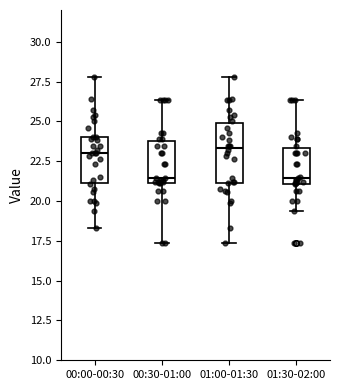

Reading left to right, read every box against the y-axis: the position of its median line, the range the box covers, and the ends of its whiskers. The values are not printed on the chart, so give them approximately, as read against the axis.

00:00-00:30: median 23.0, box 21.0 to 24.0, whiskers 18.5 to 28.0
00:30-01:00: median 21.5, box 21.0 to 24.0, whiskers 17.5 to 26.5
01:00-01:30: median 23.5, box 21.0 to 25.0, whiskers 17.5 to 28.0
01:30-02:00: median 21.5, box 21.0 to 23.5, whiskers 19.5 to 26.5